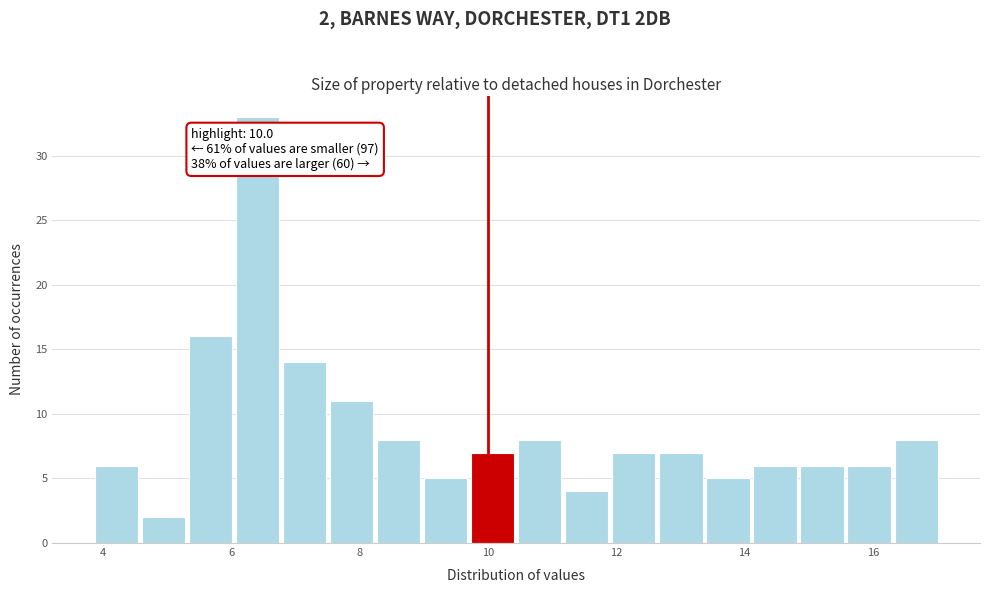

Around what value on the x-axis is the tallest bar? Give the approximate position of its centre, as read against the axis.

6.4